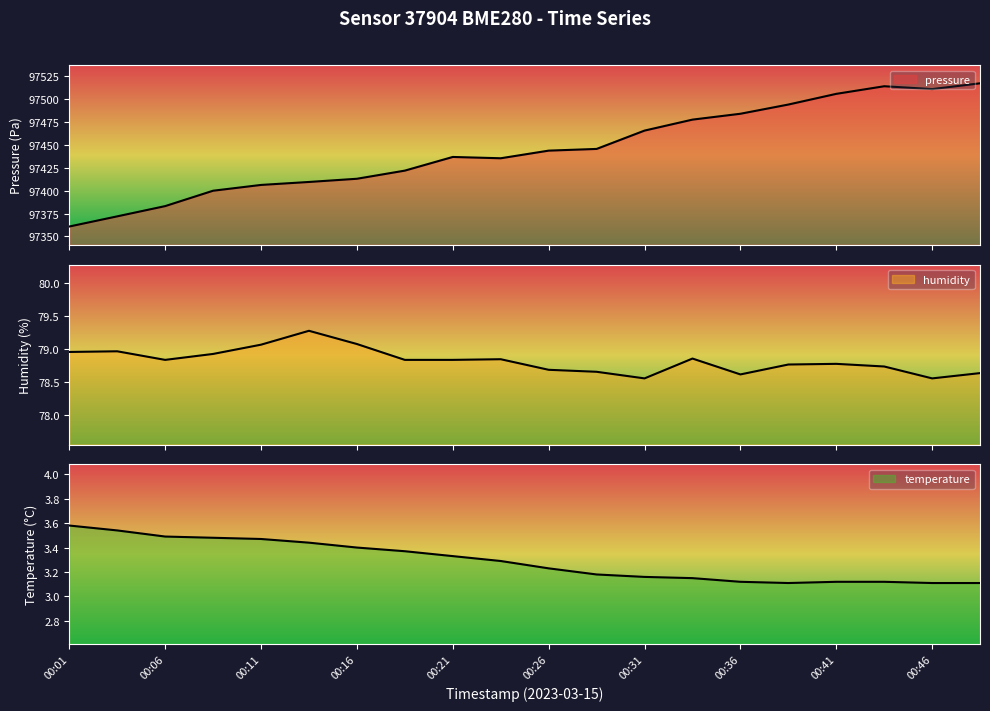

Reading left to right, extract all data points from this chart.

pressure: 97360.8	97371.9	97383.1	97399.9	97406.2	97409.5	97413.0	97421.9	97436.8	97435.4	97443.7	97445.6	97465.6	97477.6	97484.0	97494.1	97505.8	97514.1	97511.0	97517.3
humidity: 79.0	79.0	78.8	78.9	79.1	79.3	79.1	78.8	78.8	78.8	78.7	78.7	78.6	78.9	78.6	78.8	78.8	78.7	78.6	78.6
temperature: 3.6	3.5	3.5	3.5	3.5	3.4	3.4	3.4	3.3	3.3	3.2	3.2	3.2	3.1	3.1	3.1	3.1	3.1	3.1	3.1